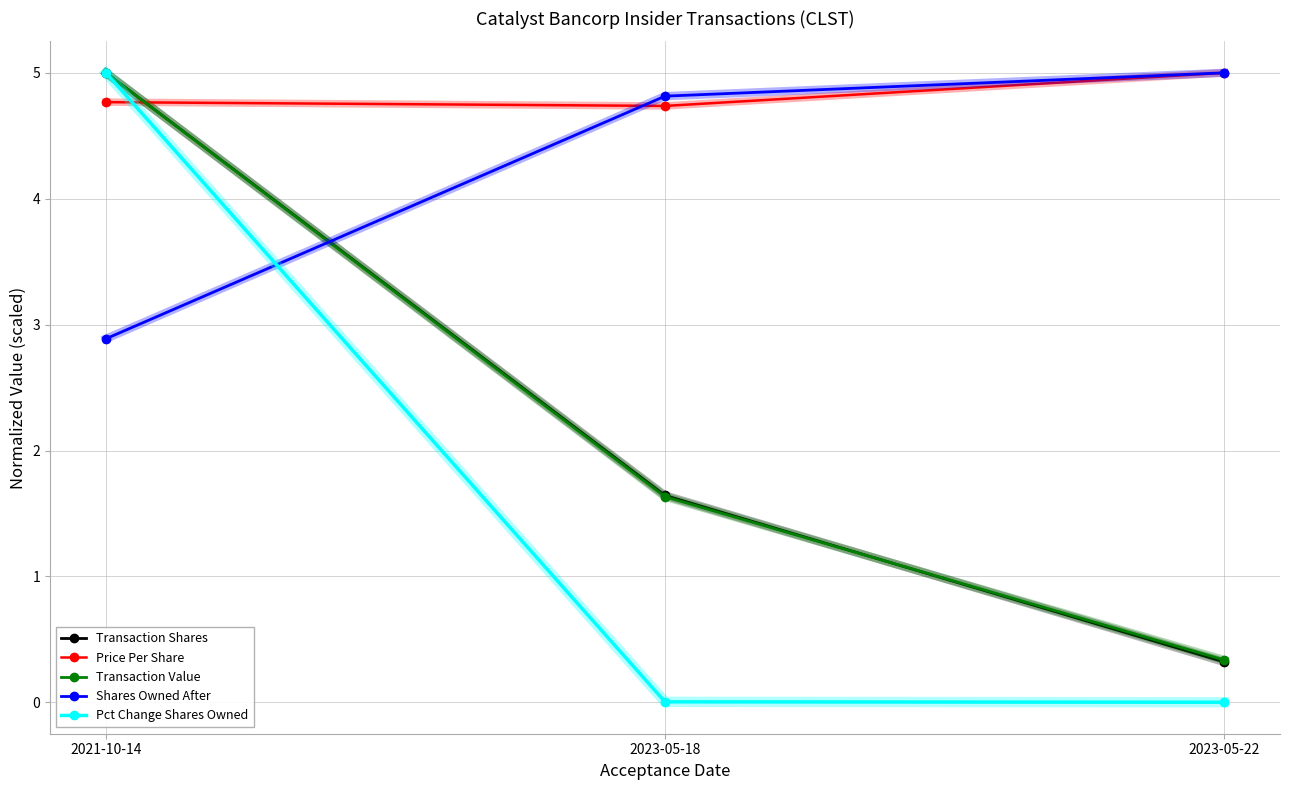

Which series has the widest spread of values?

Pct Change Shares Owned